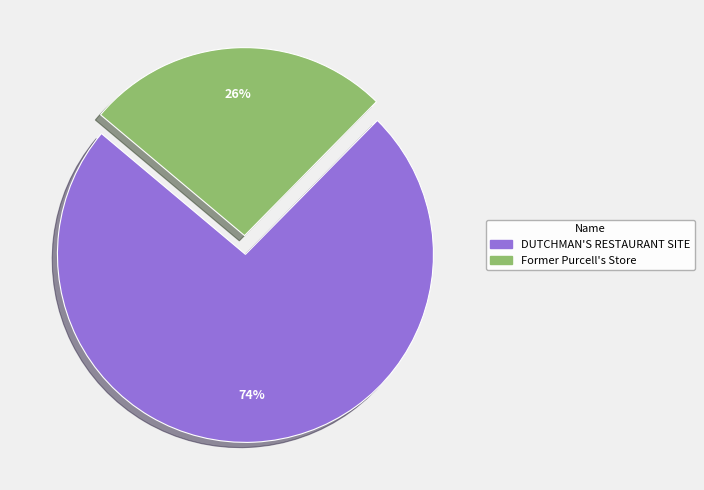

Is Former Purcell's Store the majority of the pie?

No